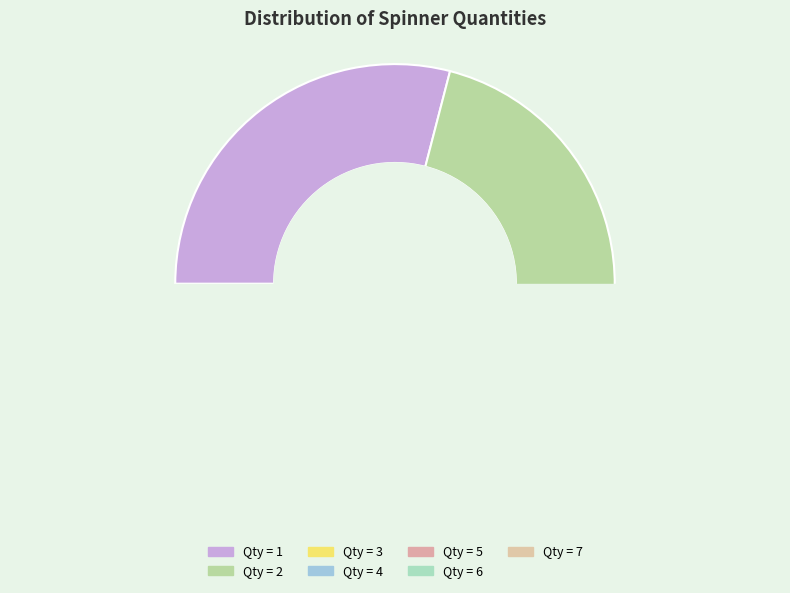

How many segments does this pie chart have?

7